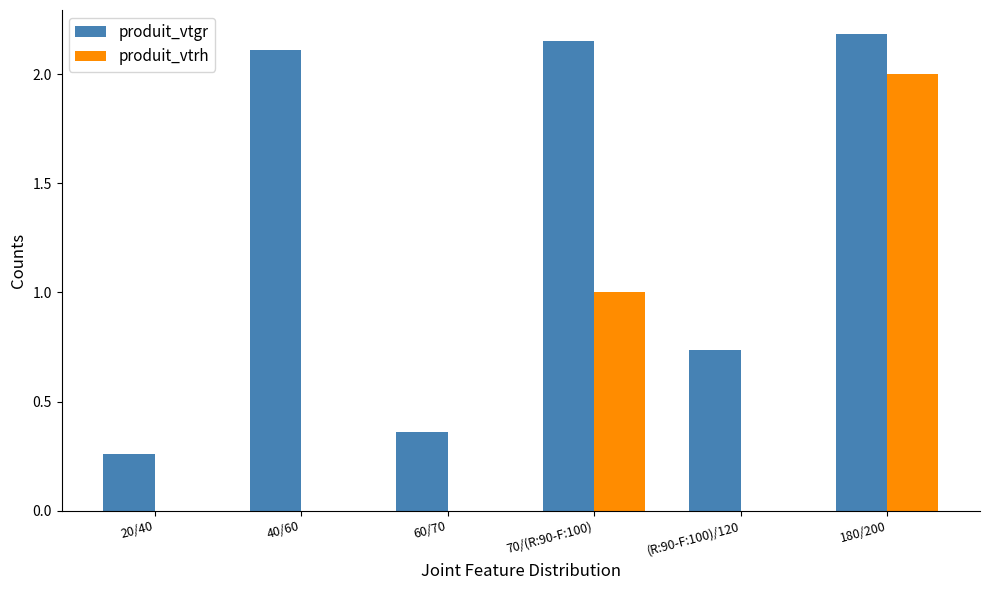

Which series has the widest spread of values?

produit_vtrh